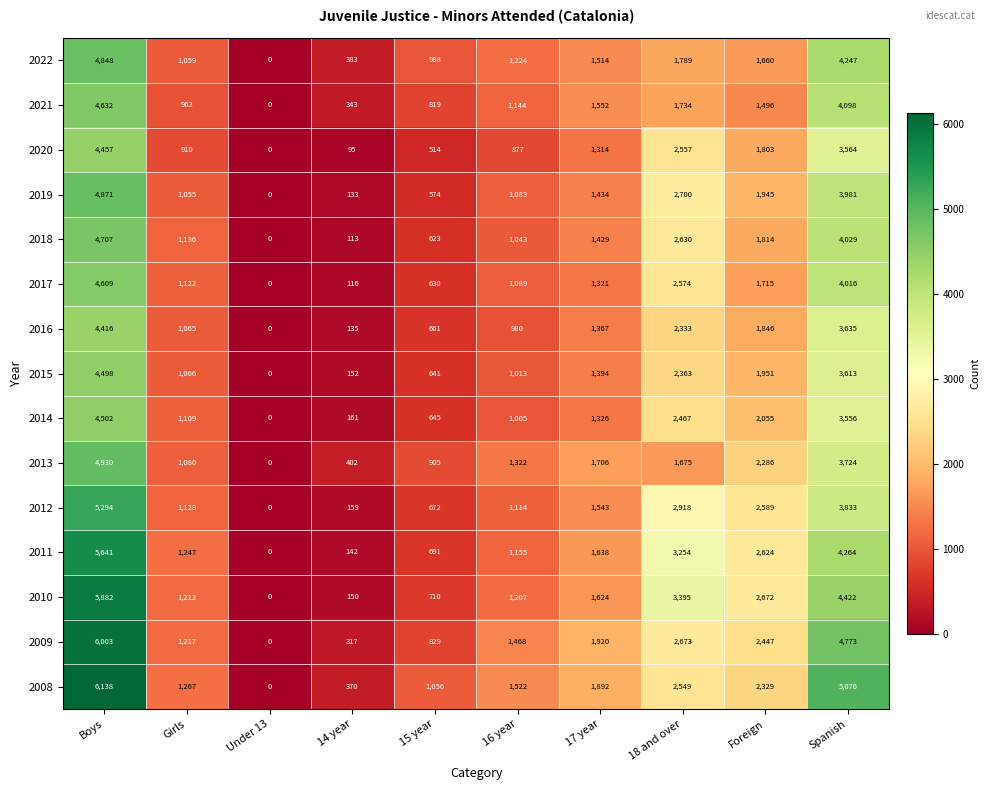

List the series in order of their peak value, highest first.

2008, 2009, 2010, 2011, 2012, 2013, 2019, 2022, 2018, 2021, 2017, 2014, 2015, 2020, 2016